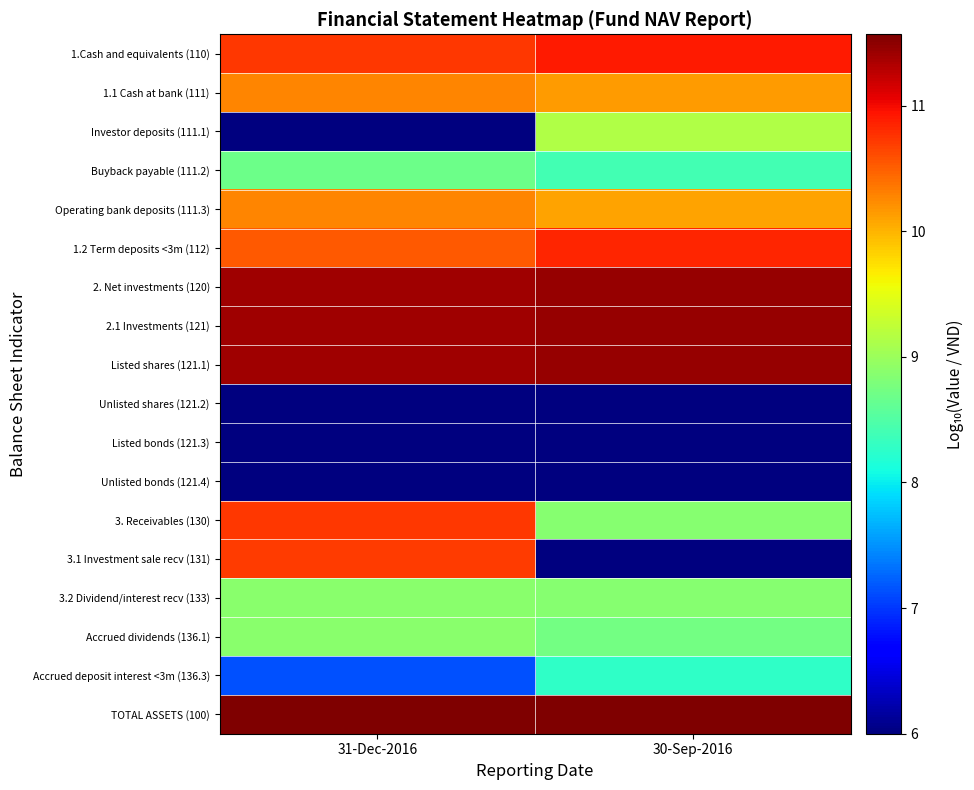

How many distinct data groups are displayed?

18